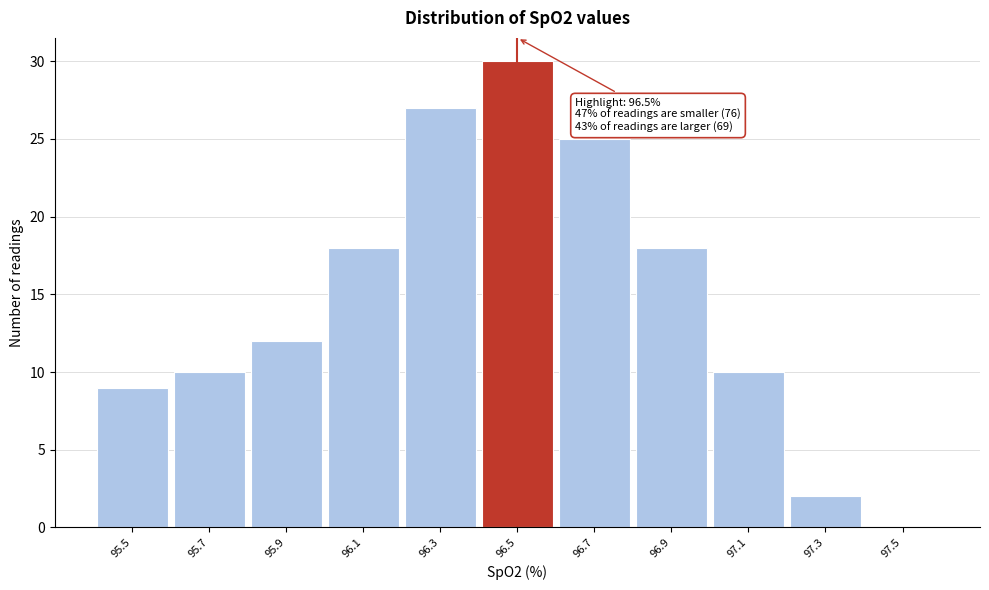

Which range on the x-axis has the tallest bar?

96.4 to 96.6